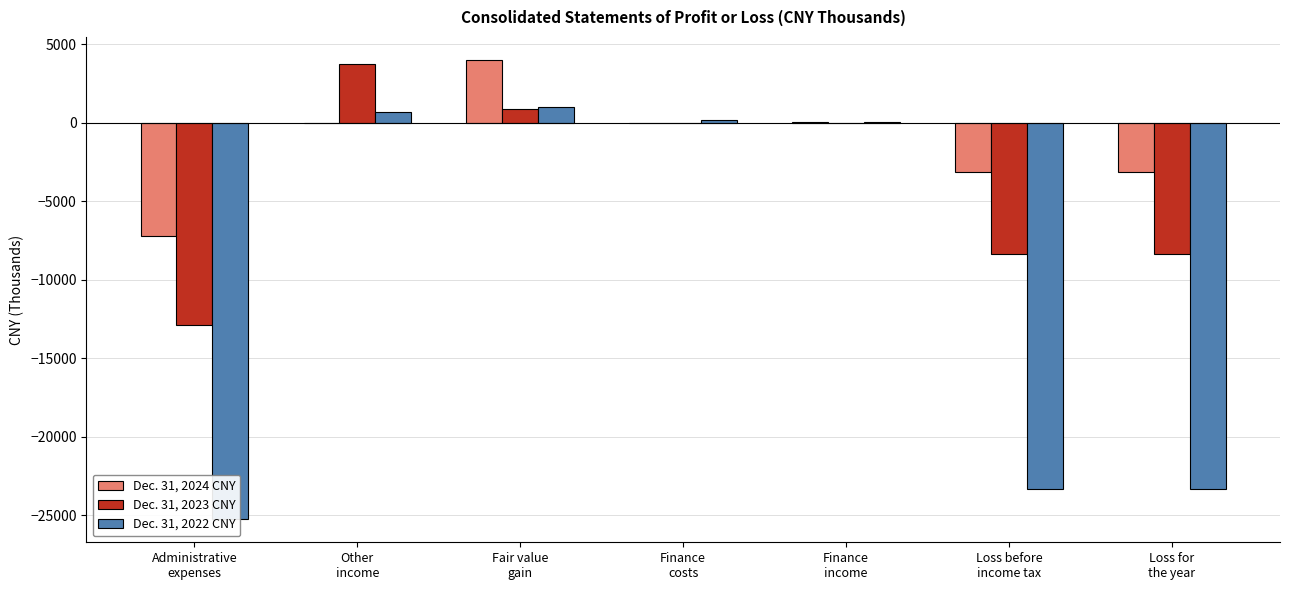

At which category is the sum across all series the highest?

Fair value
gain